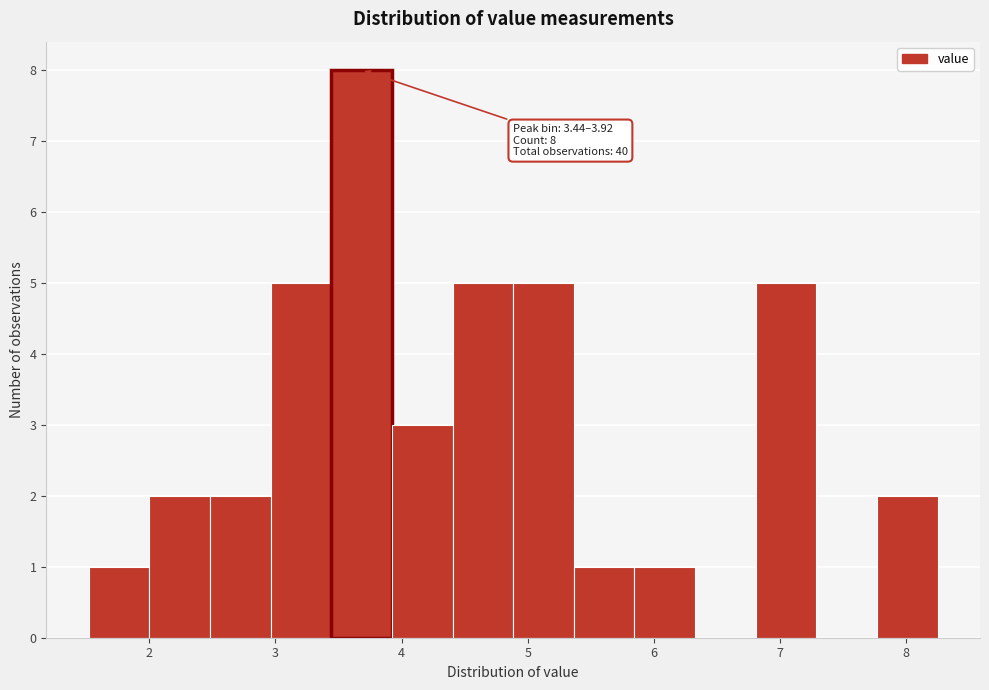

Over which range of the x-axis is the bar tallest?

3.4 to 3.9